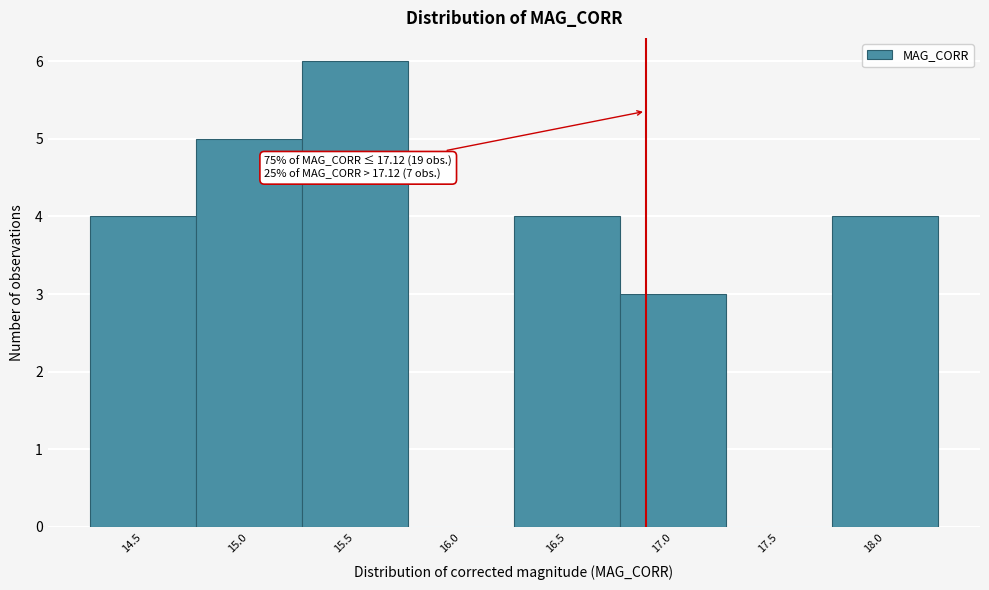

Reading left to right, what are all the values shown in this chart?

14.5=4	15.0=5	15.5=6	16.0=0	16.5=4	17.0=3	17.5=0	18.0=4